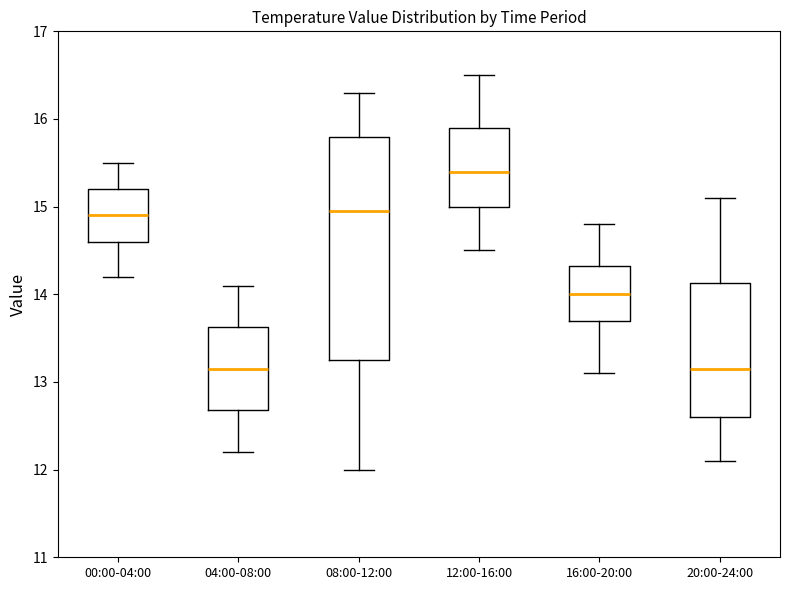

Where is the upper edge of the box for 04:00-08:00 on the y-axis? The values are not printed on the chart, so give them approximately, as read against the axis.

13.6